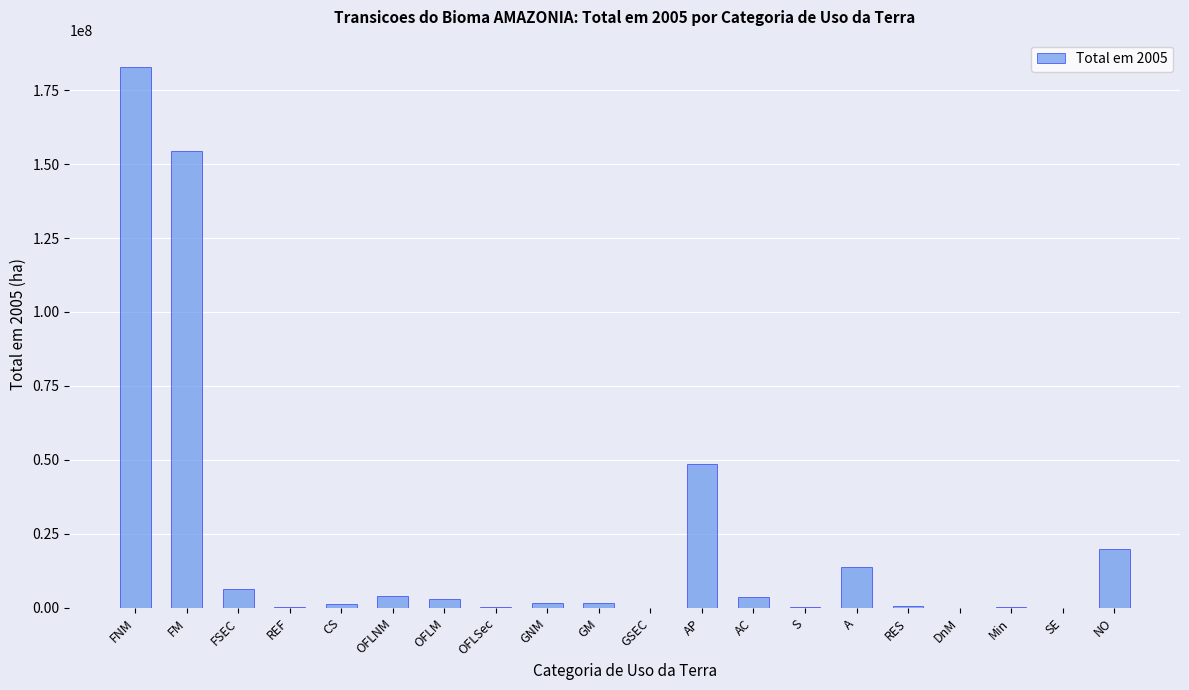

At which label is the value closest to 91455562?

AP